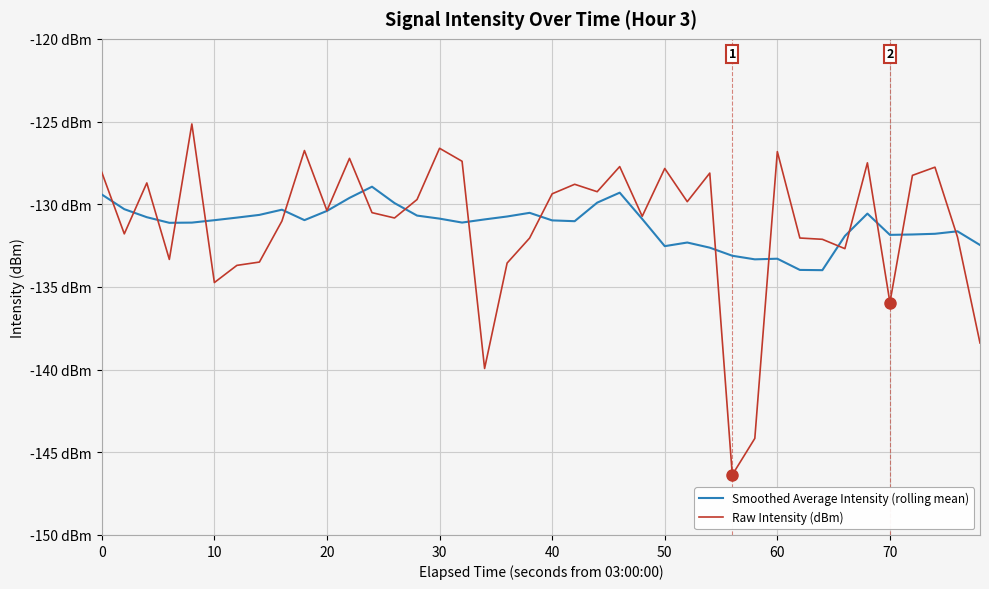

What is the maximum value shown in the chart?

-125.1